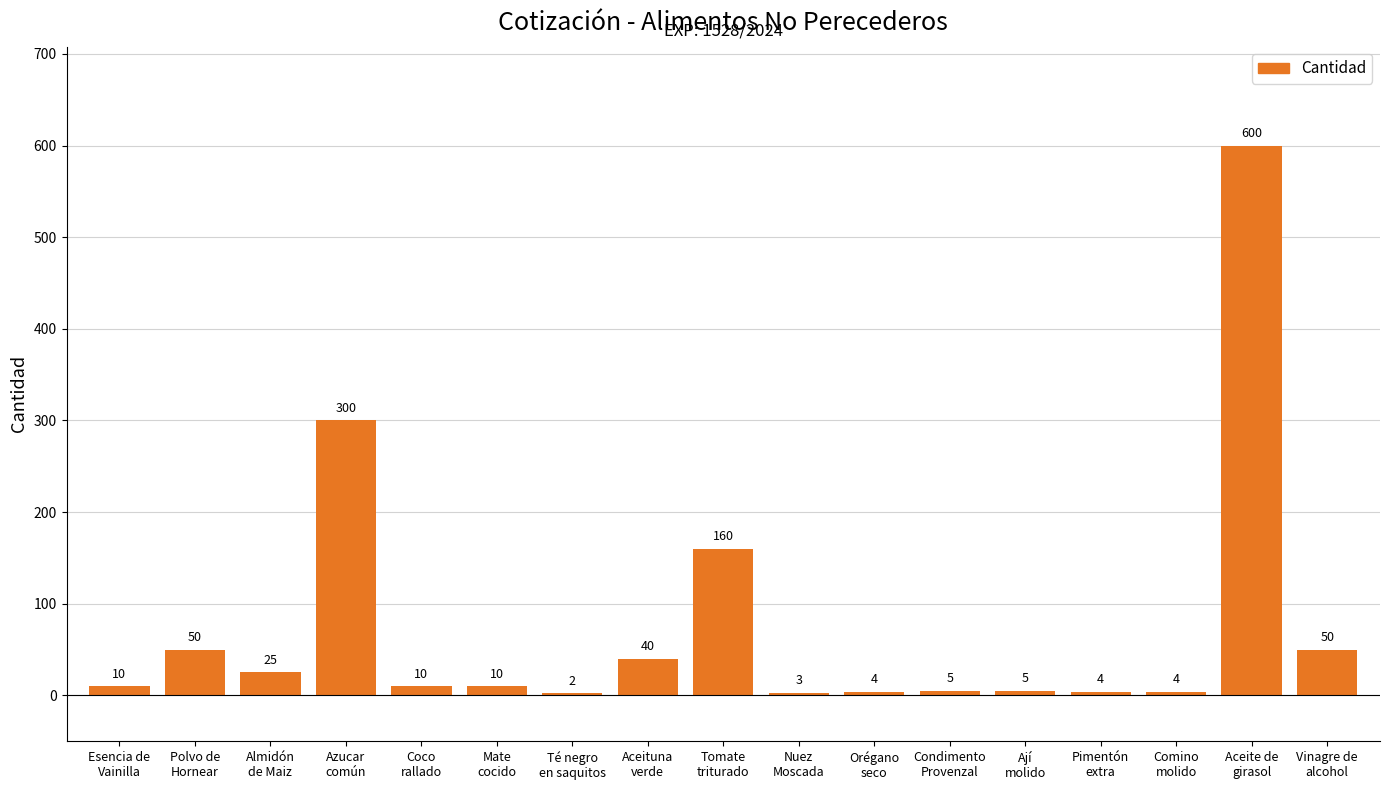

Count the number of categories in the chart.

17